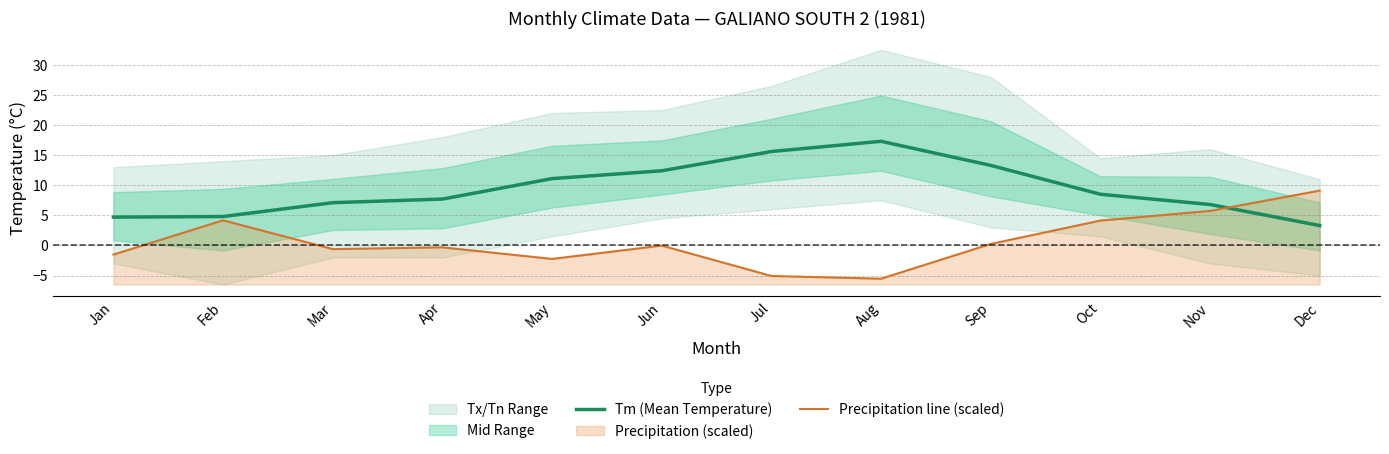

What is the sum of all Tm (Mean Temperature) values?

112.6